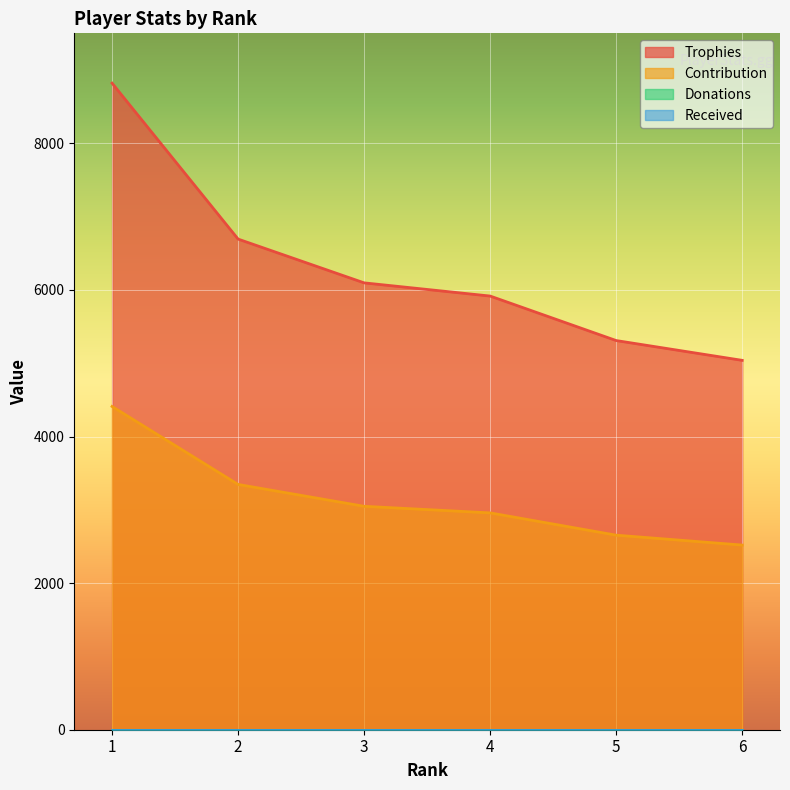

Does the chart display data point markers on the line(s)?

No